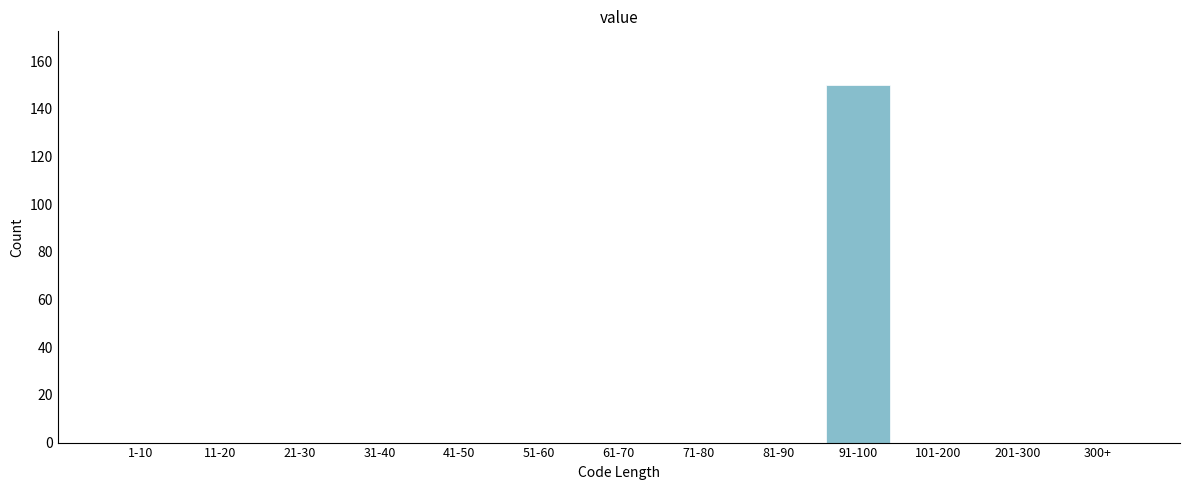

Reading left to right, extract all data points from this chart.

1-10=0	11-20=0	21-30=0	31-40=0	41-50=0	51-60=0	61-70=0	71-80=0	81-90=0	91-100=150	101-200=0	201-300=0	300+=0